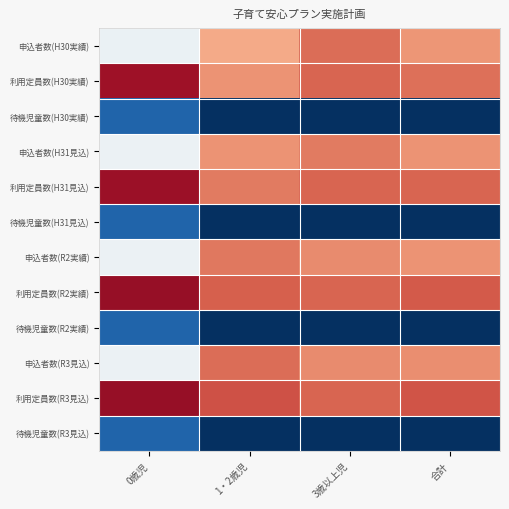

What is the greatest value displayed?

0.5